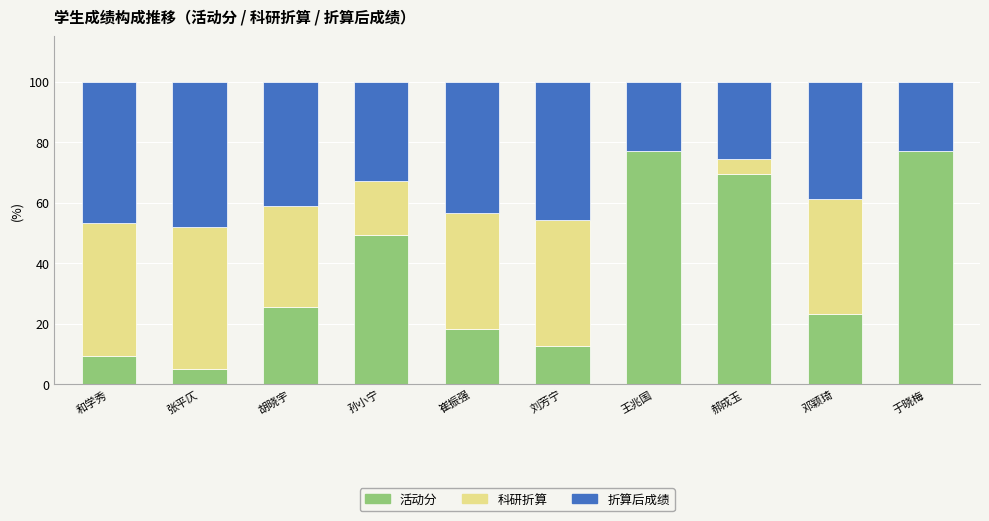

What is the maximum value for 活动分?

76.9